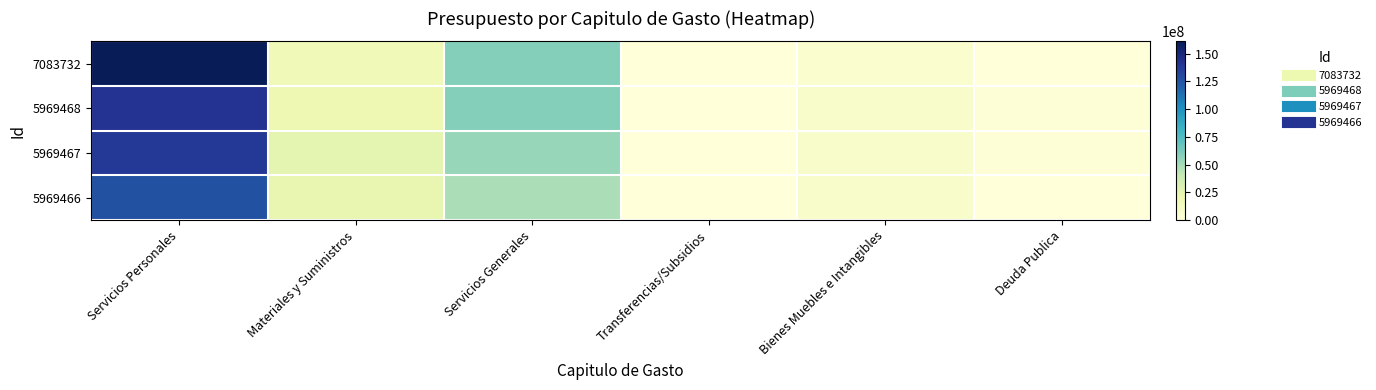

Which has a higher value, Servicios Personales or Deuda Publica?

Servicios Personales